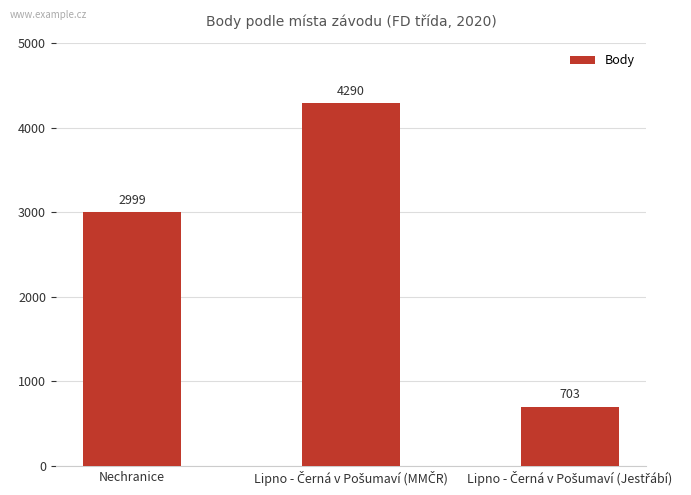

Reading left to right, list all the values displayed in this chart.

2999	4290	703